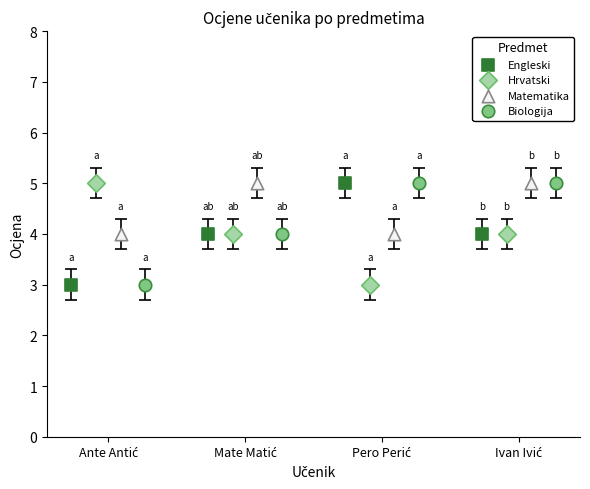

Which series has the widest spread of Y values?

Engleski